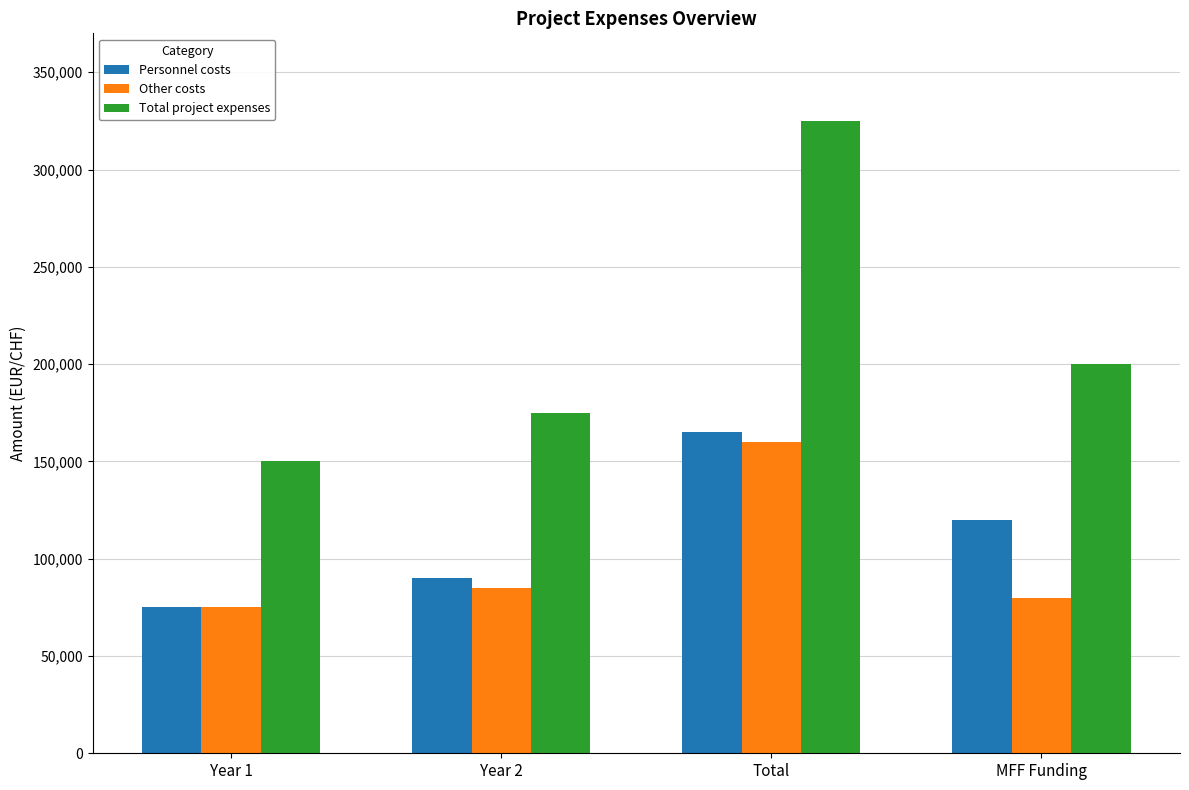

Which category has the highest value across all series?

Total